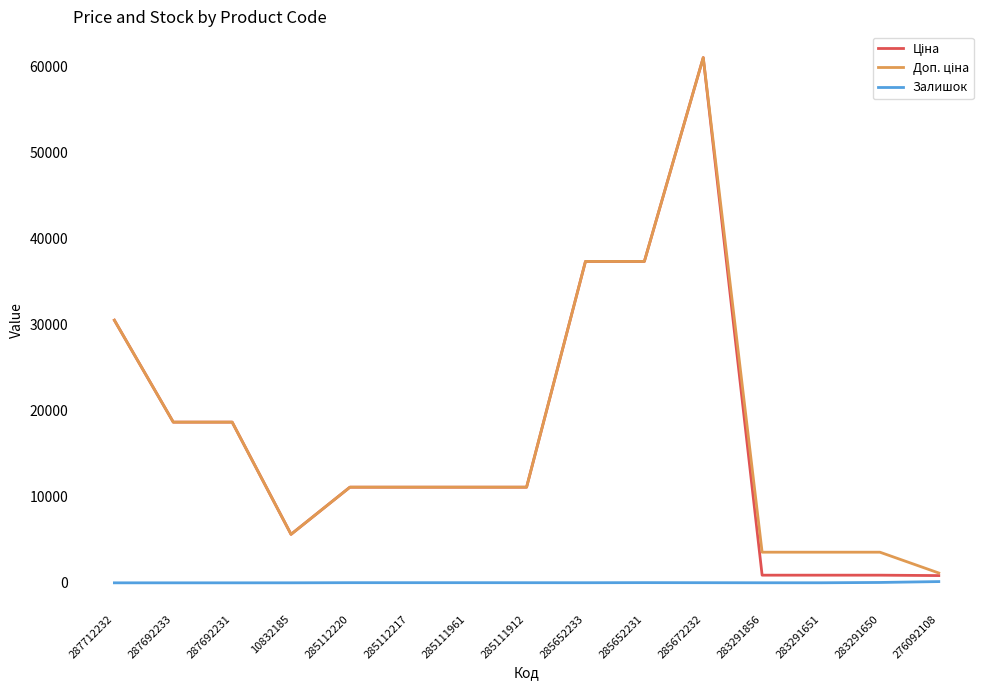

True or false: Залишок has a value of 7.0 at 283291856.

True